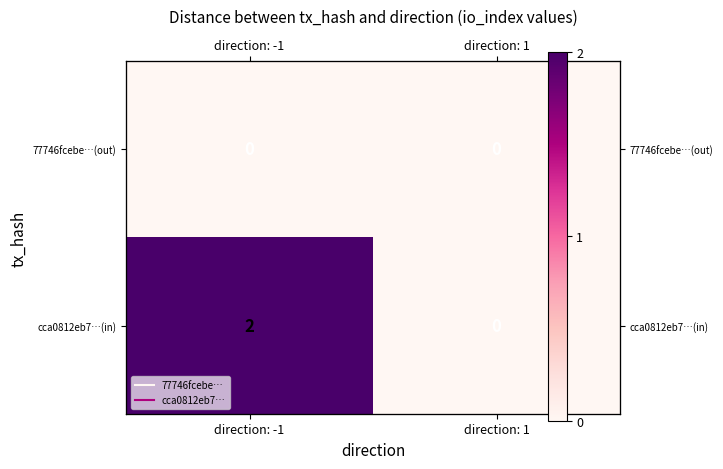

The 77746fcebe…(out) series shows 0 at direction: 1. True or false?

True